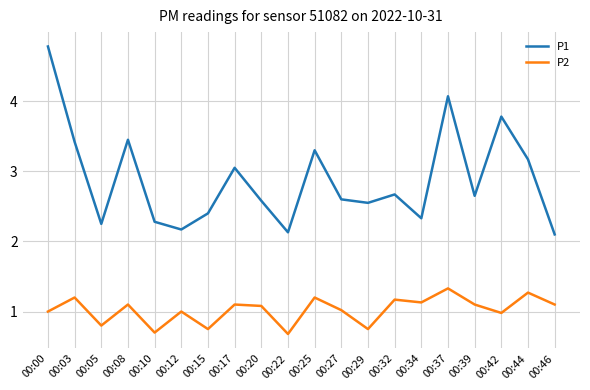

Is it true that P1 equals 2.4 at 00:15?

True